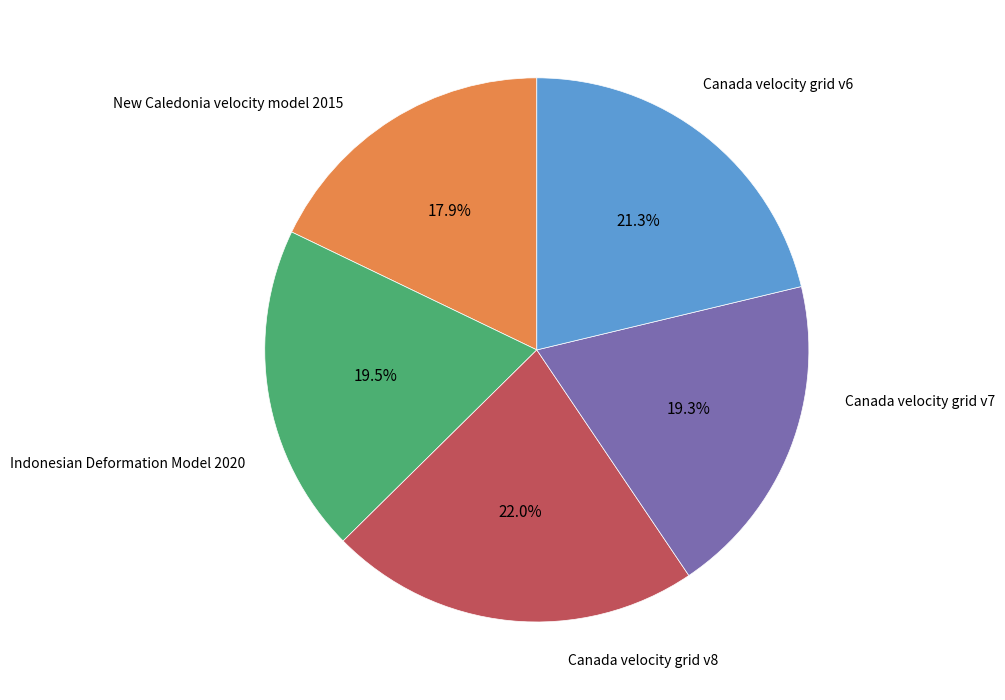

Is there any slice that represents more than half of the pie?

No